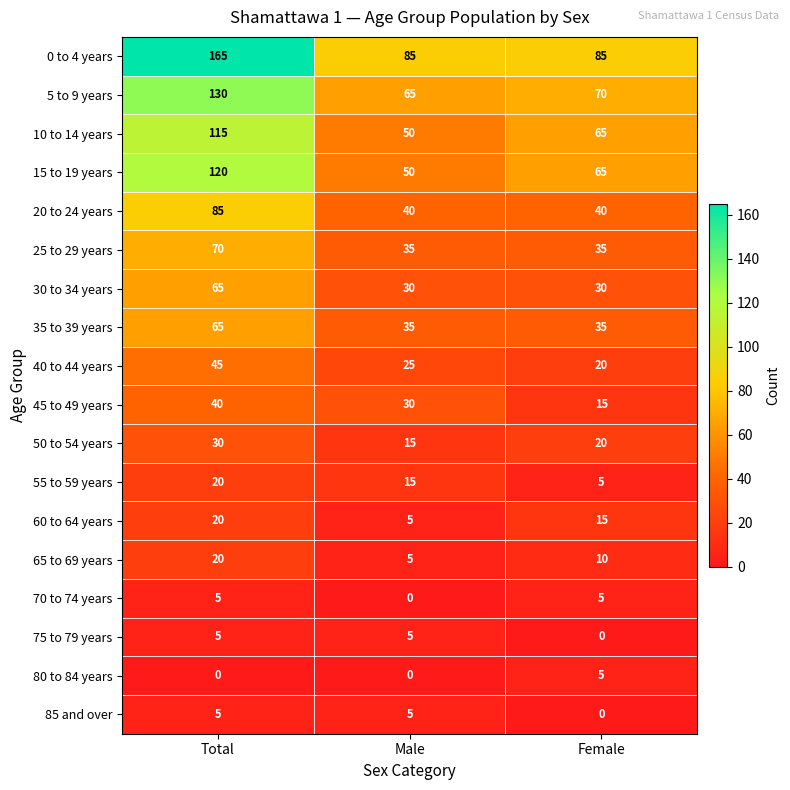

Which series has the largest range (max minus min)?

0 to 4 years